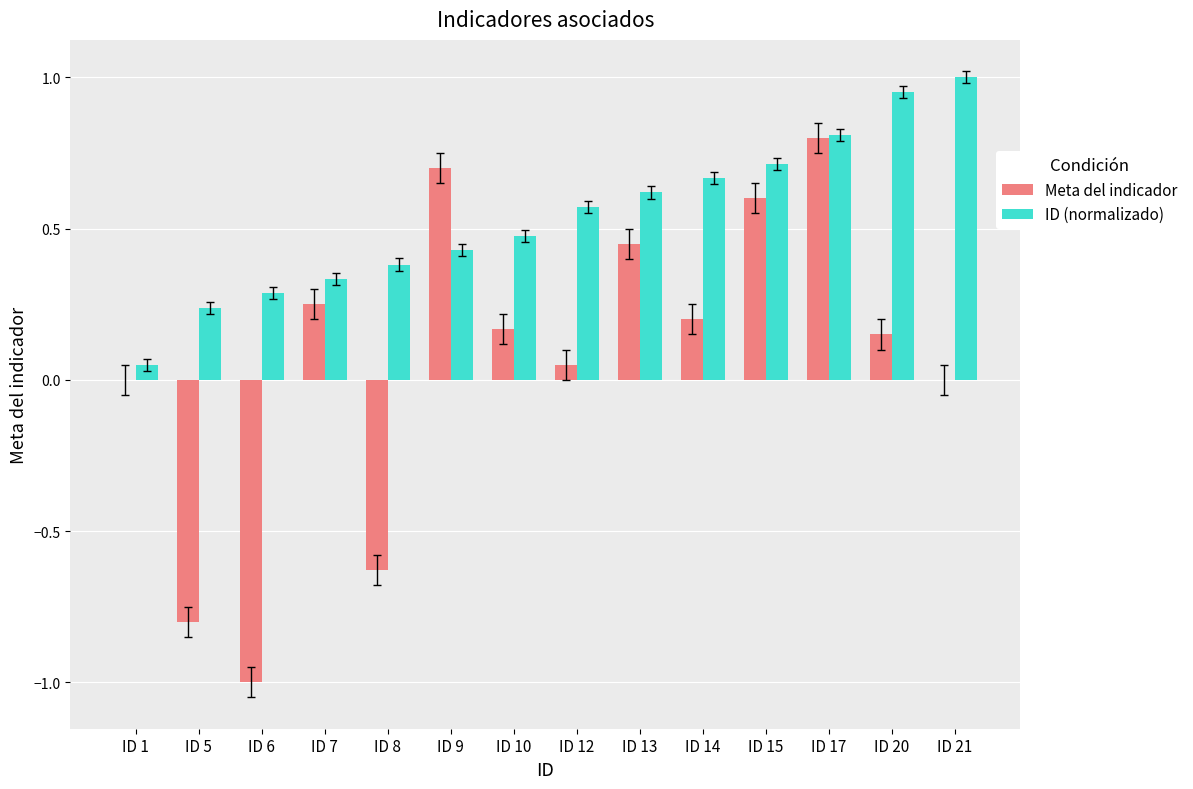

How many distinct data groups are displayed?

2